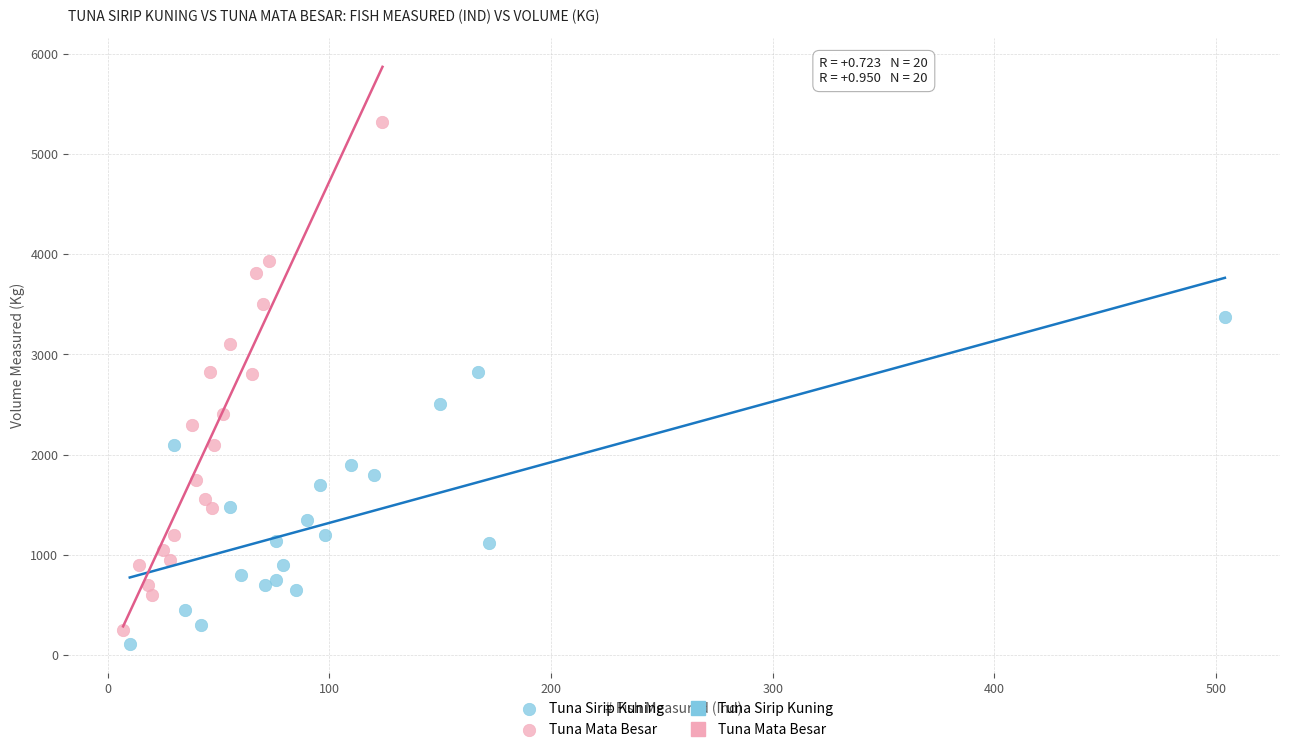

Which series reaches the minimum Y coordinate?

Tuna Sirip Kuning